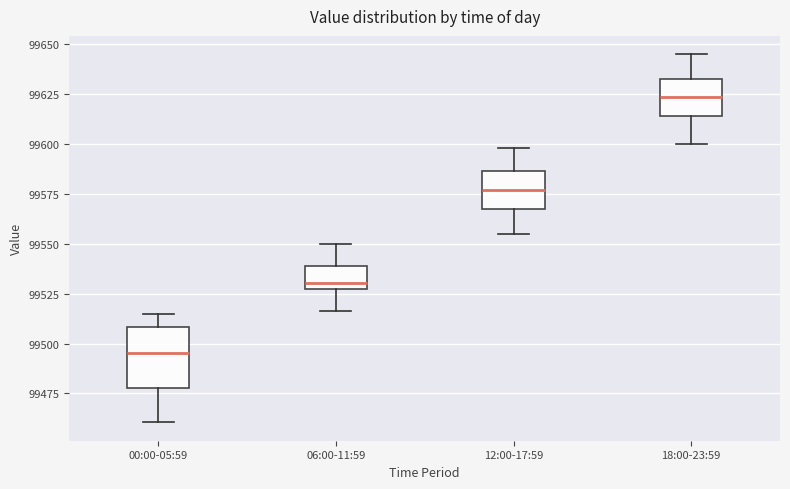

Reading left to right, read every box against the y-axis: the position of its median line, the range the box covers, and the ends of its whiskers. The values are not printed on the chart, so give them approximately, as read against the axis.

00:00-05:59: median 99495, box 99480 to 99510, whiskers 99460 to 99515
06:00-11:59: median 99530 (just above the box's lower edge), box 99530 to 99540, whiskers 99515 to 99550
12:00-17:59: median 99575, box 99565 to 99585, whiskers 99555 to 99600
18:00-23:59: median 99625, box 99615 to 99635, whiskers 99600 to 99645